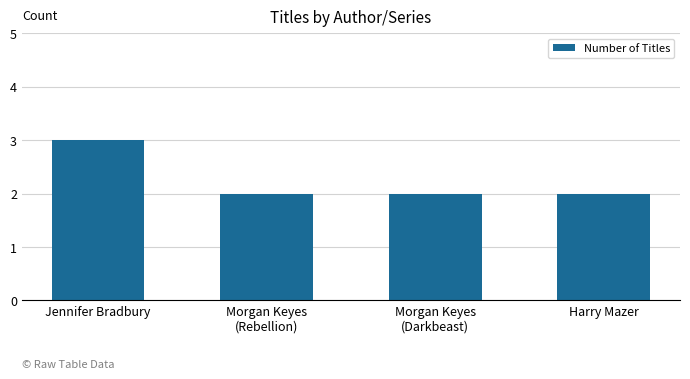

What is the value of the 1st bar from the left?

3